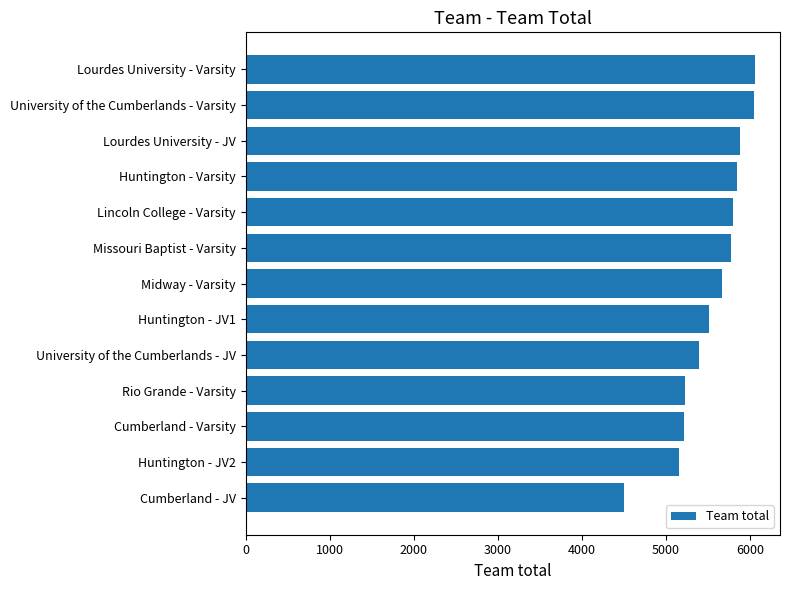

Count the number of data series in this chart.

1